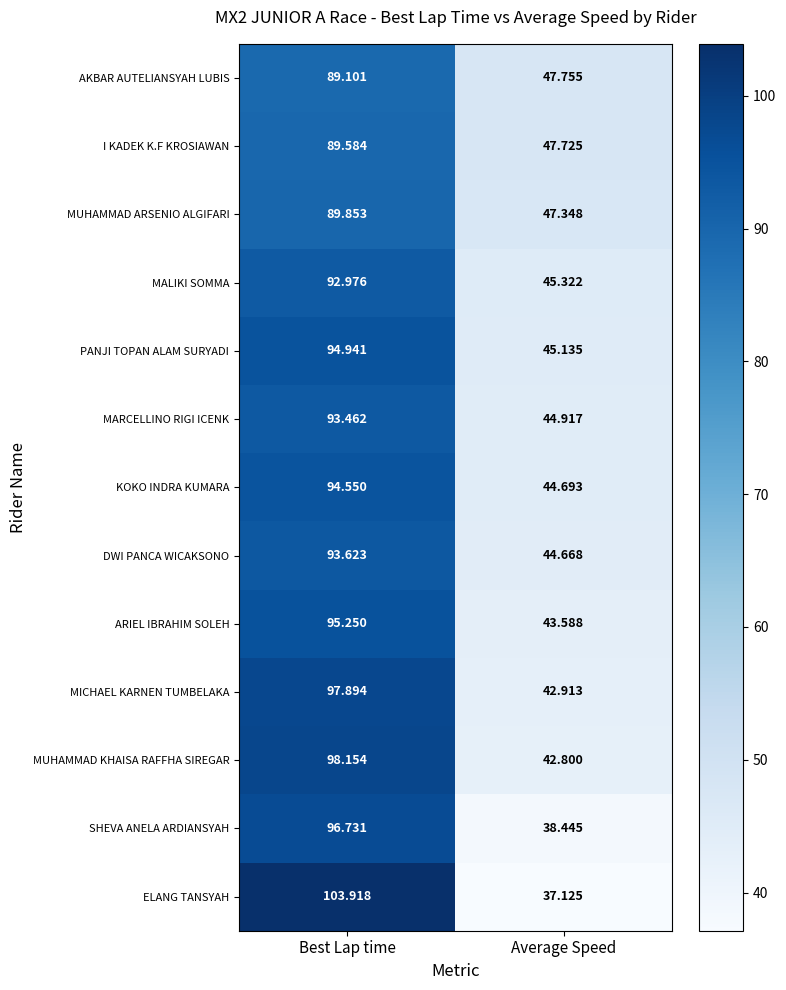

At which category does the chart reach its minimum across all series?

Average Speed